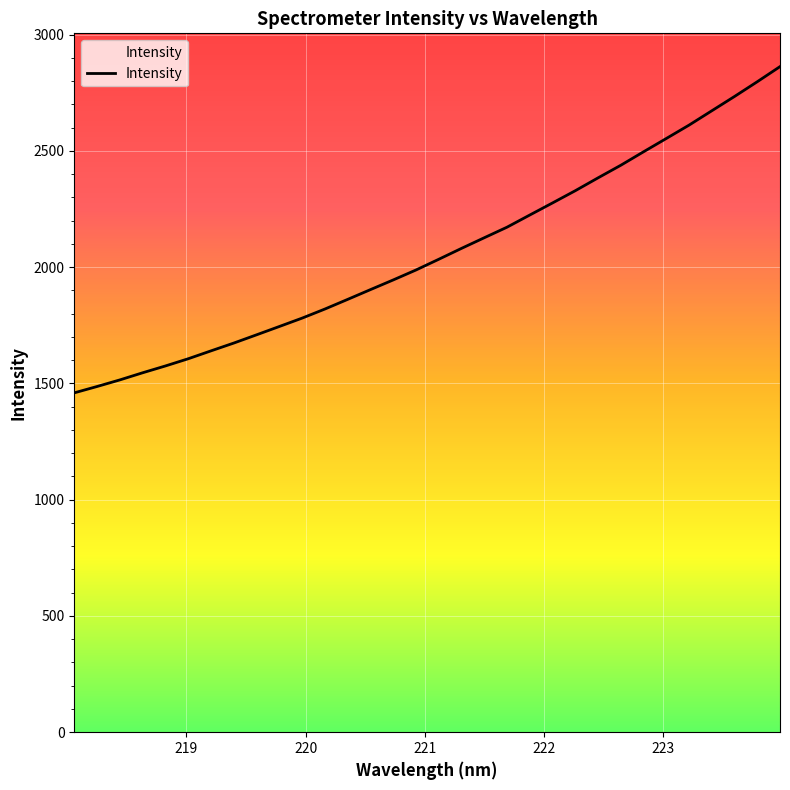

What is the average value?

2063.8